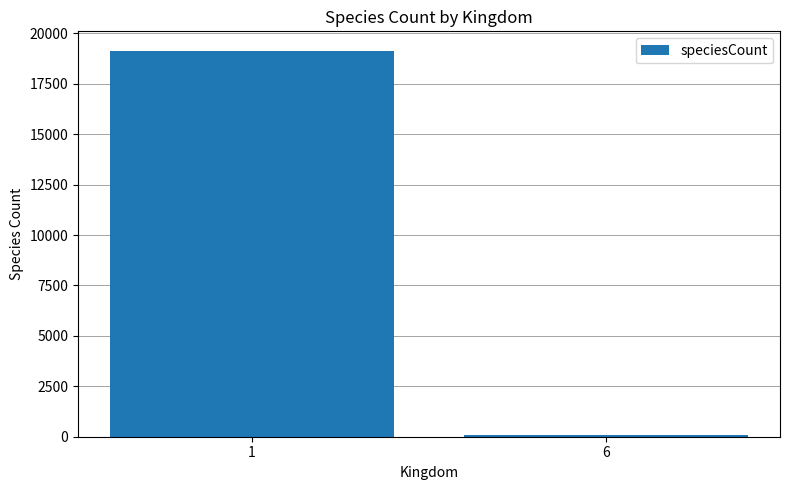

Approximately how many times larger is the value at 1 compared to 6?

184.0